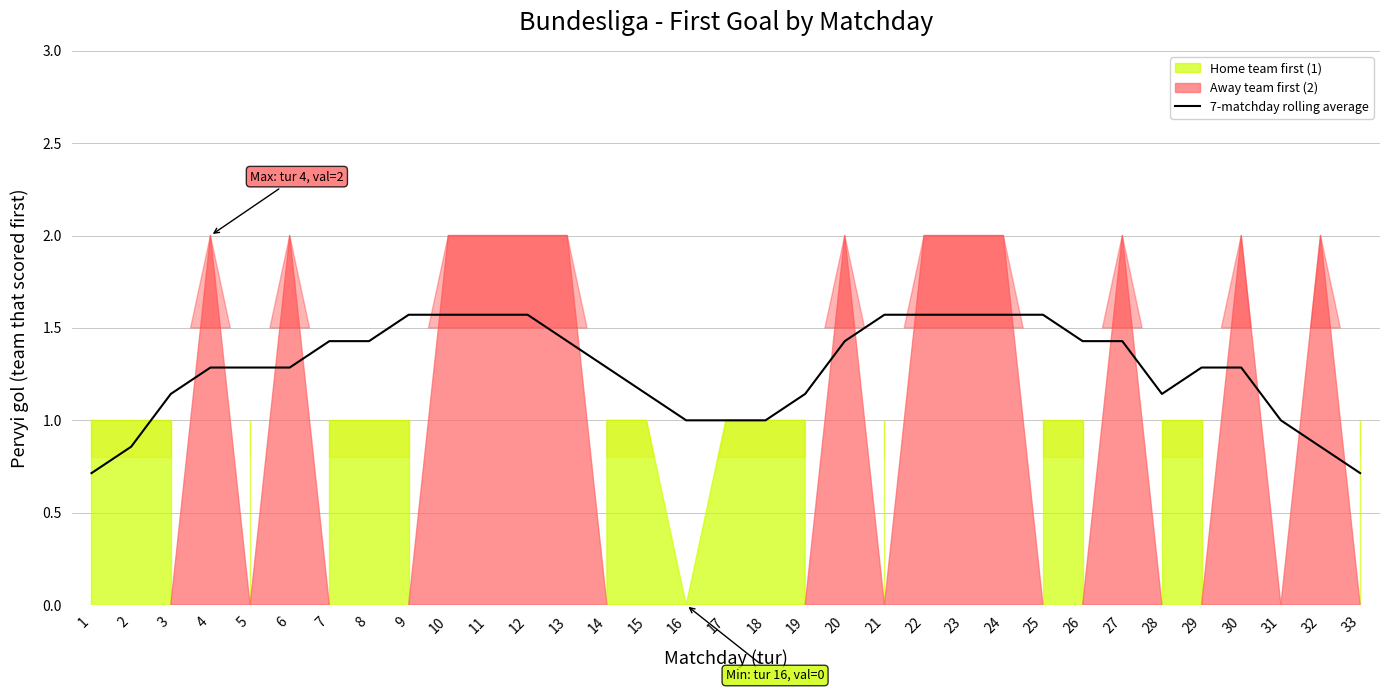

How many interior local valleys (lower than both neighbors) does the data have?

2